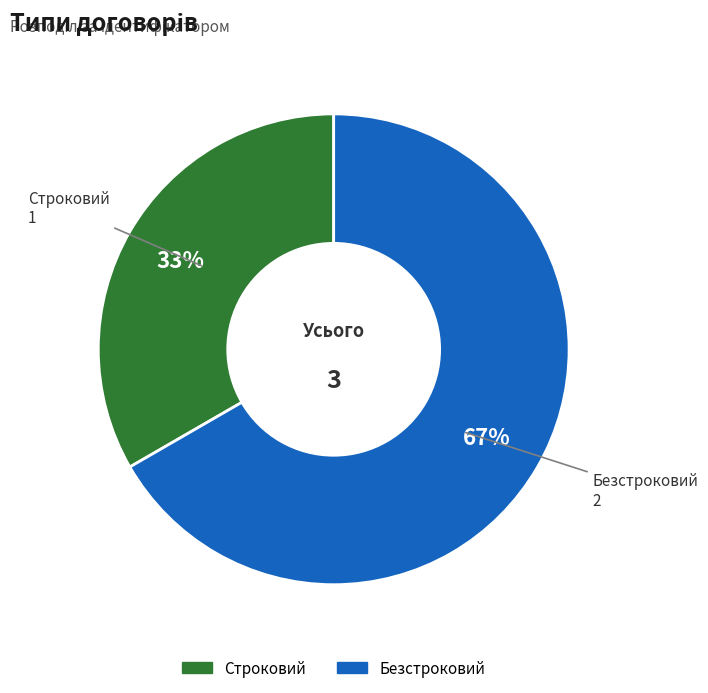

What percentage is the Строковий slice, to the nearest percent?

33%